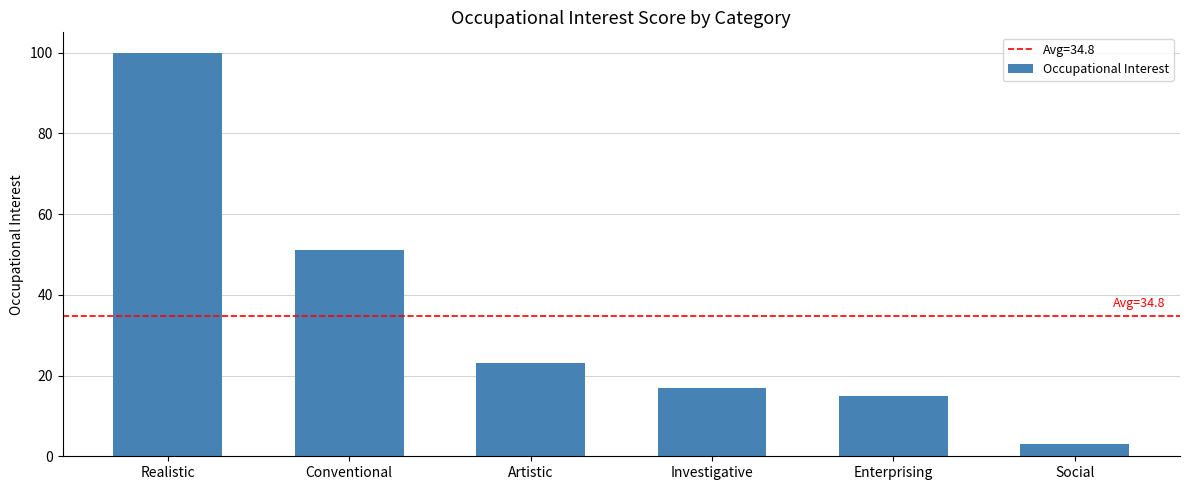

How many values are below 23?

3